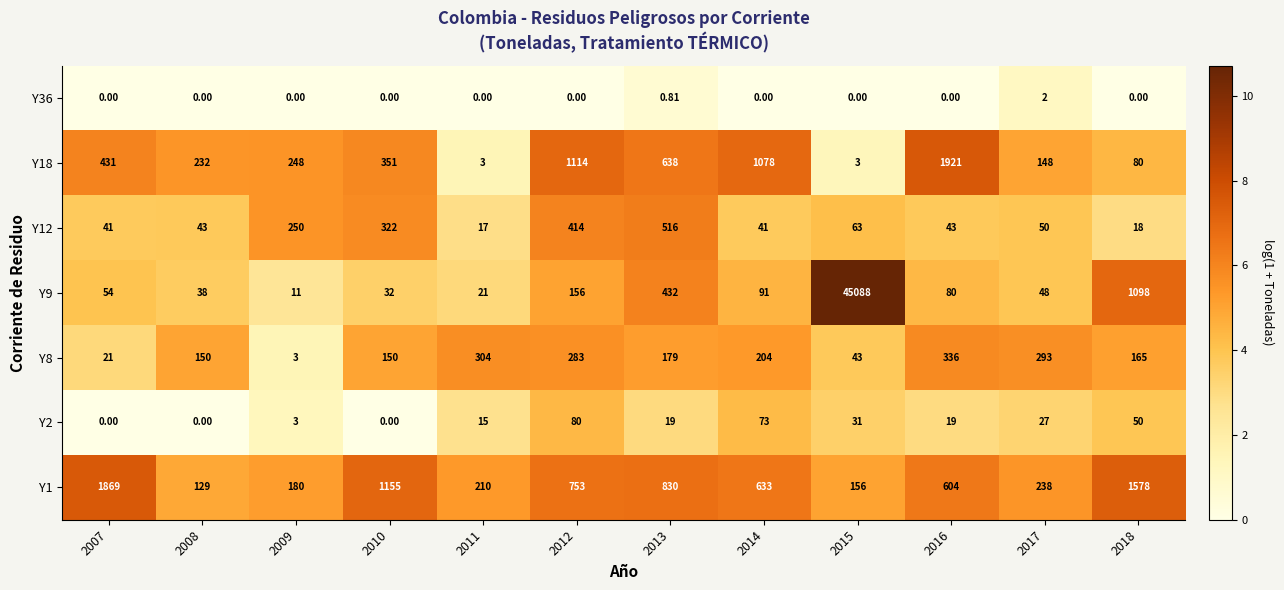

Is the value of Y12 at 2008 greater than the value of Y18 at 2007?

No